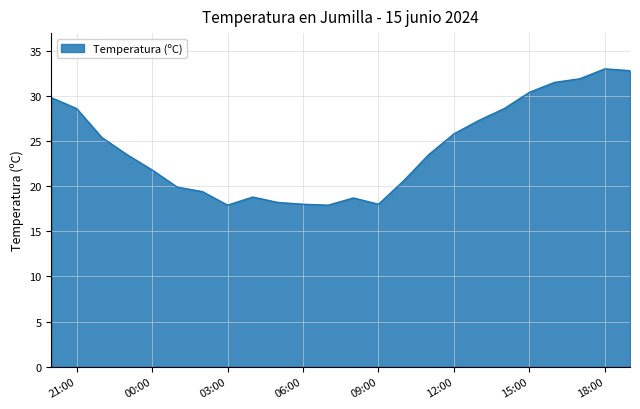

At which category does the data reach its first local valley?

03:00